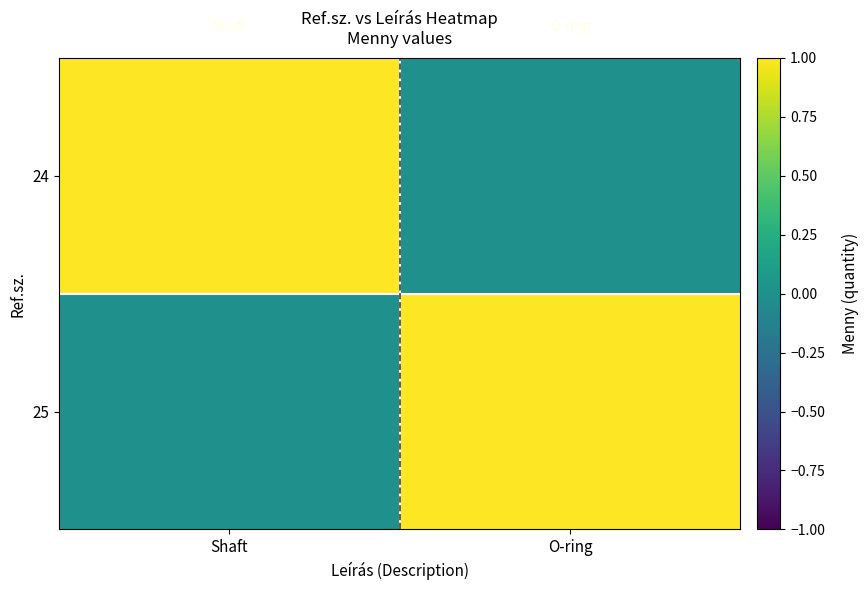

Reading right to left, list all the values displayed in this chart.

24: O-ring=0	Shaft=1
25: O-ring=1	Shaft=0